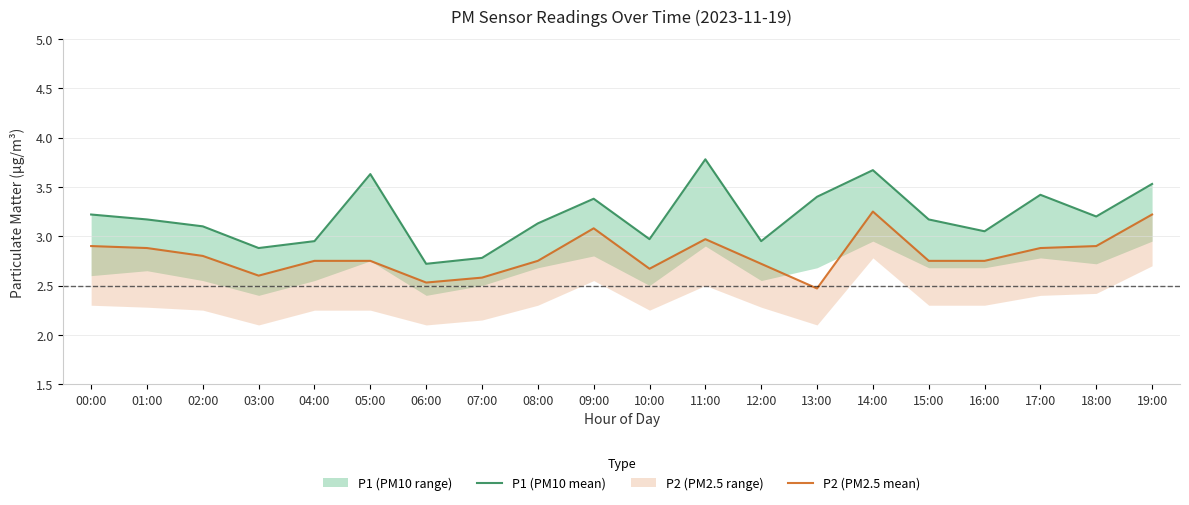

The value of P1 (PM10 mean) at 16:00 is 1.2. True or false?

False